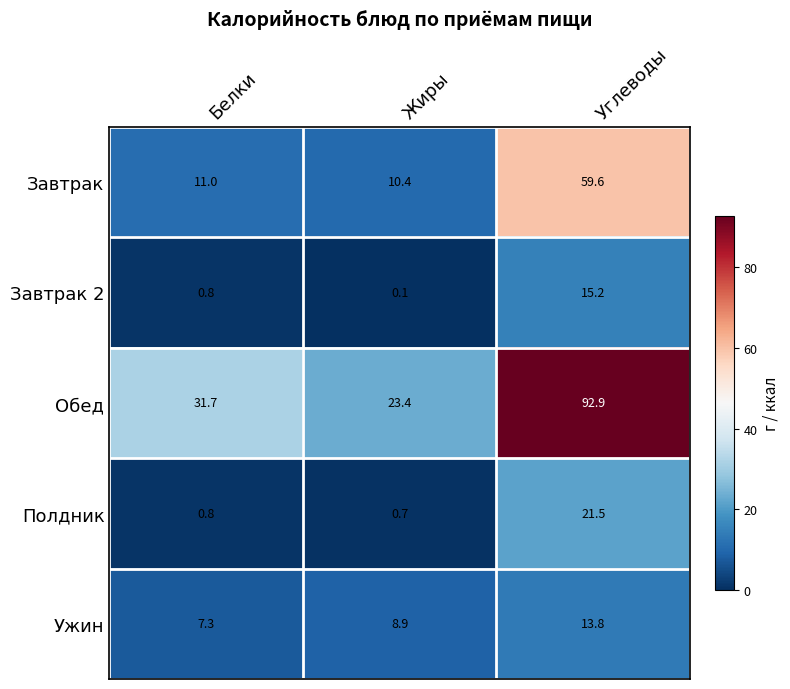

What is the average value of the Завтрак 2 series?

5.4